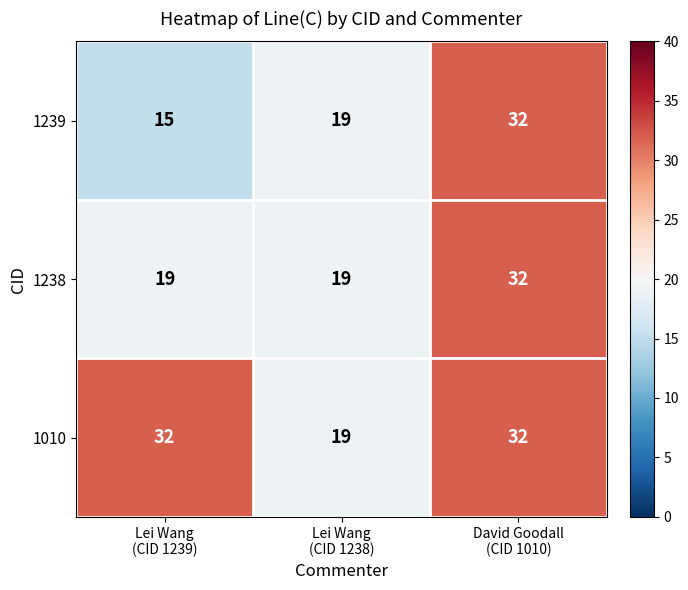

List the series in order of their overall mean, highest first.

1010, 1238, 1239